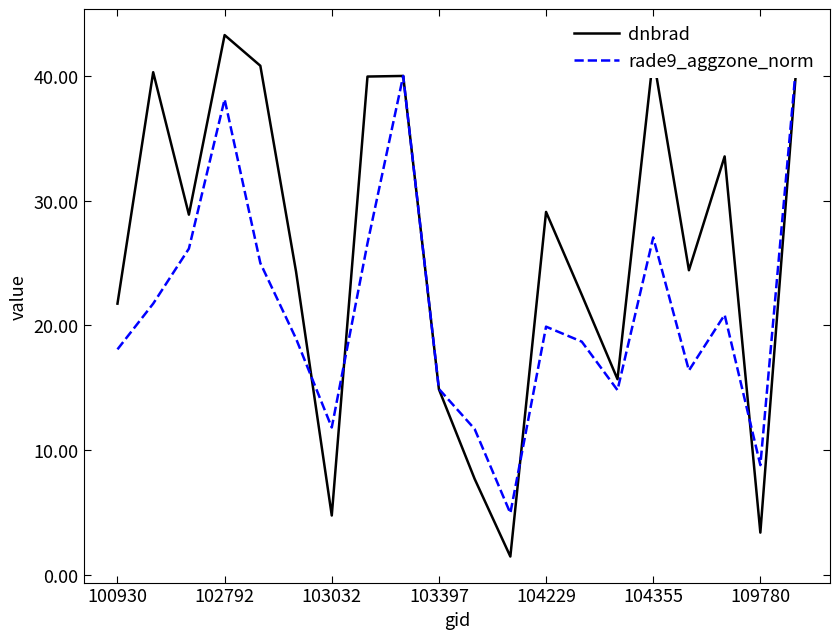

What is the average value of the rade9_aggzone_norm series?

21.3